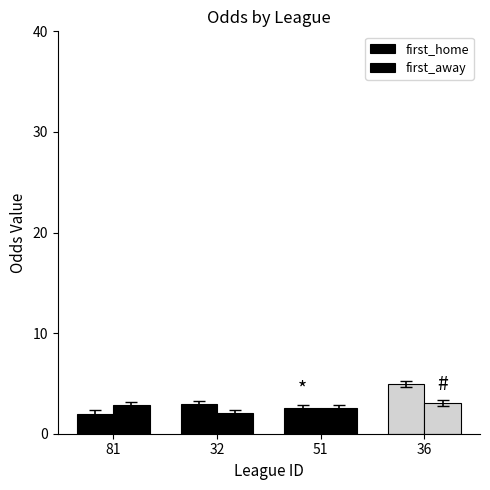

How many bars are there in total?

8